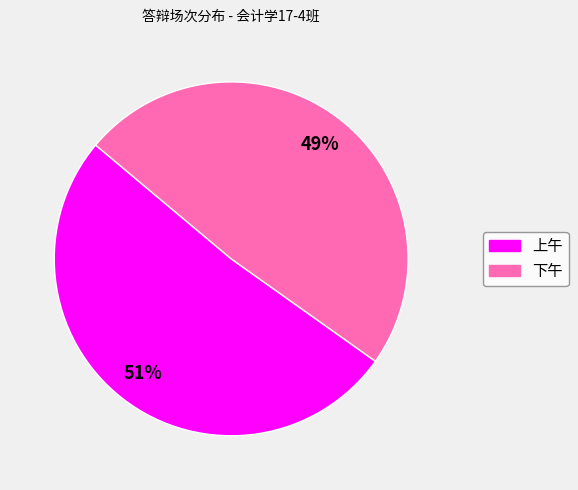

Is the sum of 下午 and 上午 greater than half?

Yes